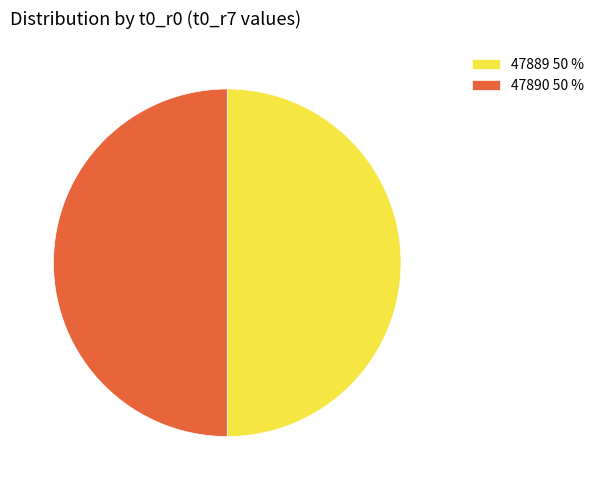

The 47890 slice represents 61% of the pie. True or false?

False